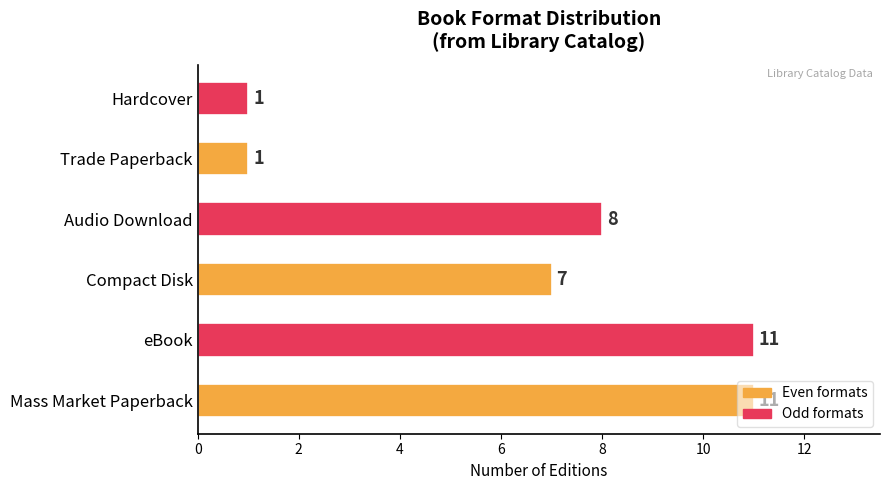

What is the ratio of the value at Audio Download to the value at Mass Market Paperback?

0.7